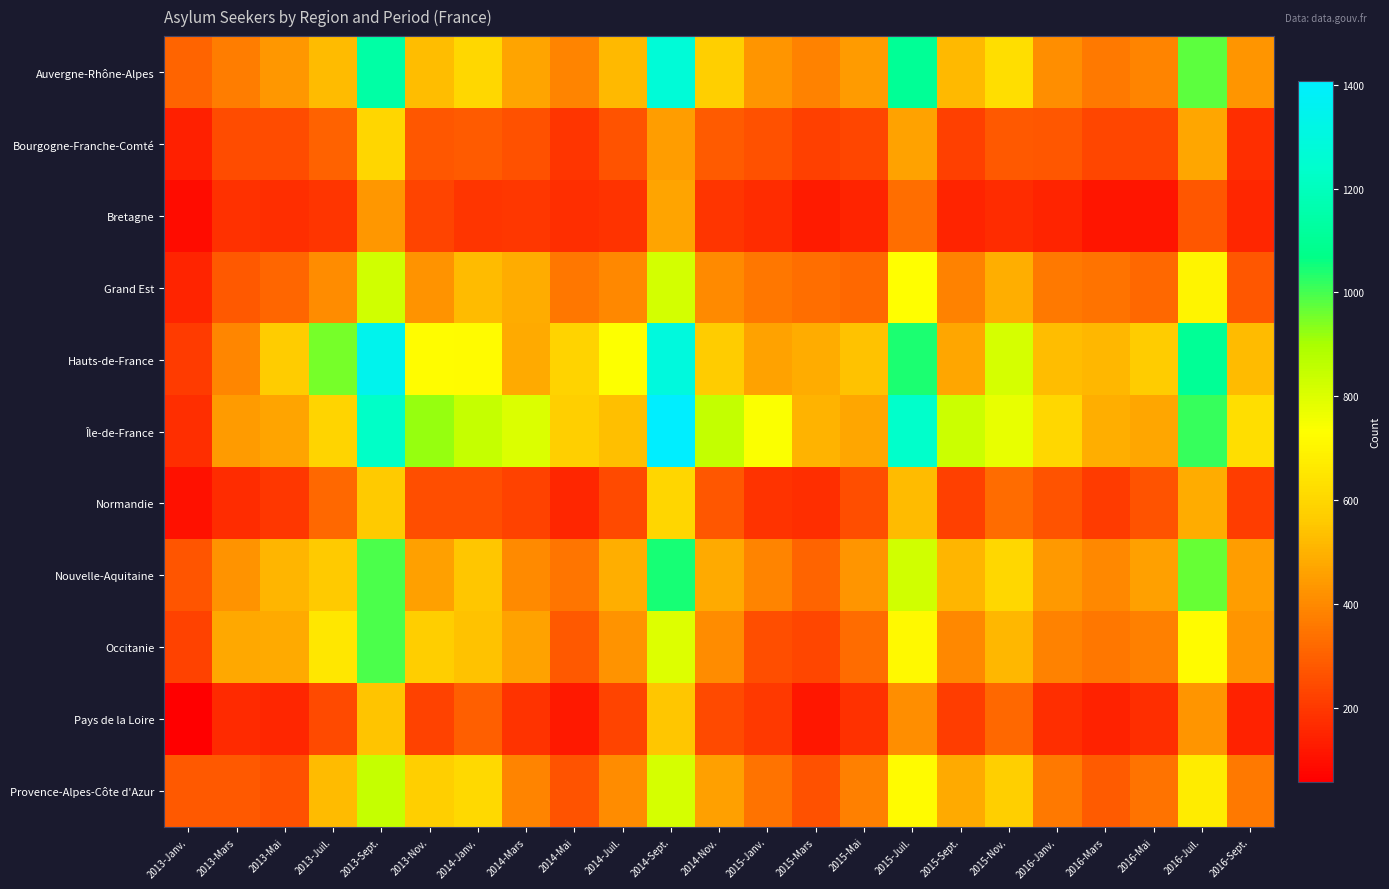

Reading left to right, list all the values displayed in this chart.

Auvergne-Rhône-Alpes: 2013-Janv.=307	2013-Mars=371	2013-Mai=434	2013-Juil.=524	2013-Sept.=1141	2013-Nov.=531	2014-Janv.=603	2014-Mars=466	2014-Mai=386	2014-Juil.=517	2014-Sept.=1271	2014-Nov.=578	2015-Janv.=429	2015-Mars=382	2015-Mai=443	2015-Juil.=1105	2015-Sept.=517	2015-Nov.=627	2016-Janv.=415	2016-Mars=363	2016-Mai=386	2016-Juil.=975	2016-Sept.=432
Bourgogne-Franche-Comté: 2013-Janv.=141	2013-Mars=249	2013-Mai=249	2013-Juil.=302	2013-Sept.=598	2013-Nov.=278	2014-Janv.=288	2014-Mars=262	2014-Mai=195	2014-Juil.=267	2014-Sept.=451	2014-Nov.=288	2015-Janv.=262	2015-Mars=220	2015-Mai=235	2015-Juil.=463	2015-Sept.=217	2015-Nov.=282	2016-Janv.=277	2016-Mars=232	2016-Mai=234	2016-Juil.=472	2016-Sept.=178
Bretagne: 2013-Janv.=94	2013-Mars=180	2013-Mai=174	2013-Juil.=193	2013-Sept.=434	2013-Nov.=228	2014-Janv.=192	2014-Mars=196	2014-Mai=175	2014-Juil.=185	2014-Sept.=465	2014-Nov.=190	2015-Janv.=172	2015-Mars=128	2015-Mai=150	2015-Juil.=334	2015-Sept.=150	2015-Nov.=171	2016-Janv.=149	2016-Mars=112	2016-Mai=111	2016-Juil.=275	2016-Sept.=157
Grand Est: 2013-Janv.=149	2013-Mars=284	2013-Mai=314	2013-Juil.=406	2013-Sept.=825	2013-Nov.=426	2014-Janv.=526	2014-Mars=485	2014-Mai=355	2014-Juil.=397	2014-Sept.=821	2014-Nov.=403	2015-Janv.=355	2015-Mars=337	2015-Mai=317	2015-Juil.=729	2015-Sept.=383	2015-Nov.=495	2016-Janv.=362	2016-Mars=345	2016-Mai=321	2016-Juil.=697	2016-Sept.=278
Hauts-de-France: 2013-Janv.=209	2013-Mars=395	2013-Mai=569	2013-Juil.=953	2013-Sept.=1349	2013-Nov.=724	2014-Janv.=717	2014-Mars=484	2014-Mai=588	2014-Juil.=735	2014-Sept.=1296	2014-Nov.=566	2015-Janv.=463	2015-Mars=486	2015-Mai=538	2015-Juil.=1041	2015-Sept.=474	2015-Nov.=816	2016-Janv.=531	2016-Mars=516	2016-Mai=569	2016-Juil.=1103	2016-Sept.=523
Île-de-France: 2013-Janv.=179	2013-Mars=444	2013-Mai=465	2013-Juil.=592	2013-Sept.=1225	2013-Nov.=917	2014-Janv.=847	2014-Mars=803	2014-Mai=579	2014-Juil.=533	2014-Sept.=1407	2014-Nov.=849	2015-Janv.=739	2015-Mars=501	2015-Mai=473	2015-Juil.=1235	2015-Sept.=833	2015-Nov.=775	2016-Janv.=602	2016-Mars=492	2016-Mai=470	2016-Juil.=1015	2016-Sept.=625
Normandie: 2013-Janv.=105	2013-Mars=172	2013-Mai=198	2013-Juil.=320	2013-Sept.=560	2013-Nov.=256	2014-Janv.=253	2014-Mars=224	2014-Mai=155	2014-Juil.=246	2014-Sept.=600	2014-Nov.=278	2015-Janv.=188	2015-Mars=174	2015-Mai=256	2015-Juil.=525	2015-Sept.=217	2015-Nov.=332	2016-Janv.=264	2016-Mars=210	2016-Mai=267	2016-Juil.=487	2016-Sept.=216
Nouvelle-Aquitaine: 2013-Janv.=273	2013-Mars=423	2013-Mai=510	2013-Juil.=560	2013-Sept.=991	2013-Nov.=454	2014-Janv.=550	2014-Mars=405	2014-Mai=348	2014-Juil.=494	2014-Sept.=1046	2014-Nov.=483	2015-Janv.=387	2015-Mars=306	2015-Mai=432	2015-Juil.=824	2015-Sept.=509	2015-Nov.=606	2016-Janv.=442	2016-Mars=398	2016-Mai=457	2016-Juil.=969	2016-Sept.=452
Occitanie: 2013-Janv.=226	2013-Mars=479	2013-Mai=483	2013-Juil.=654	2013-Sept.=991	2013-Nov.=571	2014-Janv.=539	2014-Mars=461	2014-Mai=284	2014-Juil.=425	2014-Sept.=798	2014-Nov.=406	2015-Janv.=254	2015-Mars=233	2015-Mai=329	2015-Juil.=714	2015-Sept.=400	2015-Nov.=512	2016-Janv.=383	2016-Mars=355	2016-Mai=375	2016-Juil.=720	2016-Sept.=430
Pays de la Loire: 2013-Janv.=58	2013-Mars=164	2013-Mai=157	2013-Juil.=243	2013-Sept.=548	2013-Nov.=222	2014-Janv.=296	2014-Mars=185	2014-Mai=124	2014-Juil.=229	2014-Sept.=550	2014-Nov.=244	2015-Janv.=204	2015-Mars=121	2015-Mai=183	2015-Juil.=414	2015-Sept.=214	2015-Nov.=317	2016-Janv.=174	2016-Mars=146	2016-Mai=177	2016-Juil.=429	2016-Sept.=145
Provence-Alpes-Côte d'Azur: 2013-Janv.=282	2013-Mars=280	2013-Mai=261	2013-Juil.=523	2013-Sept.=848	2013-Nov.=576	2014-Janv.=608	2014-Mars=386	2014-Mai=265	2014-Juil.=407	2014-Sept.=816	2014-Nov.=455	2015-Janv.=343	2015-Mars=259	2015-Mai=378	2015-Juil.=720	2015-Sept.=481	2015-Nov.=577	2016-Janv.=359	2016-Mars=285	2016-Mai=343	2016-Juil.=670	2016-Sept.=363